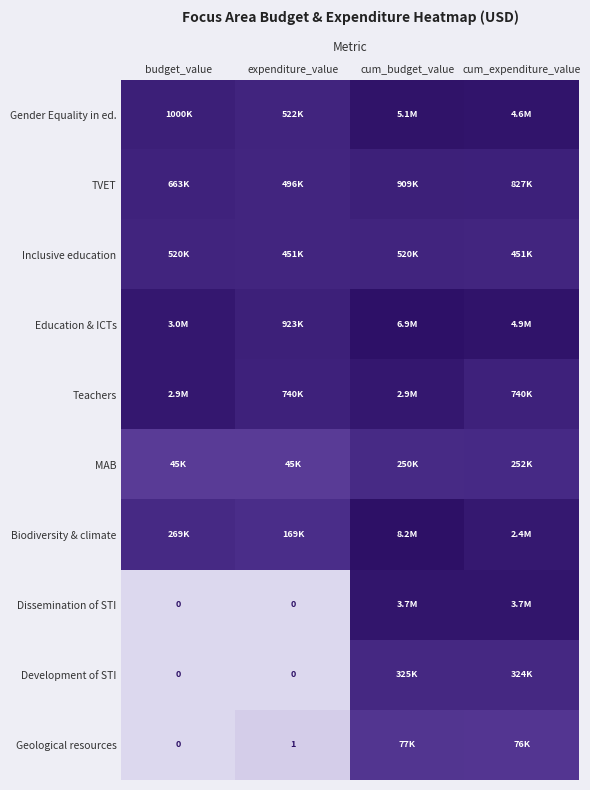

How many data points in MAB are above 12?

2